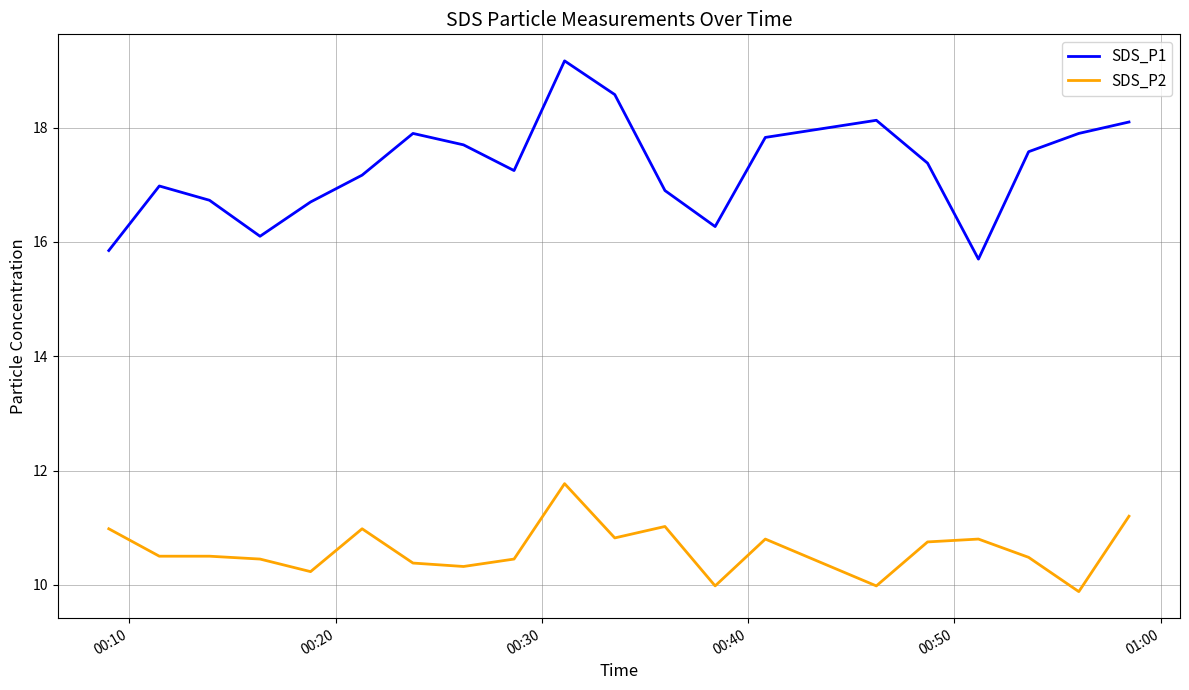

True or false: SDS_P1 and SDS_P2 intersect in this chart.

False